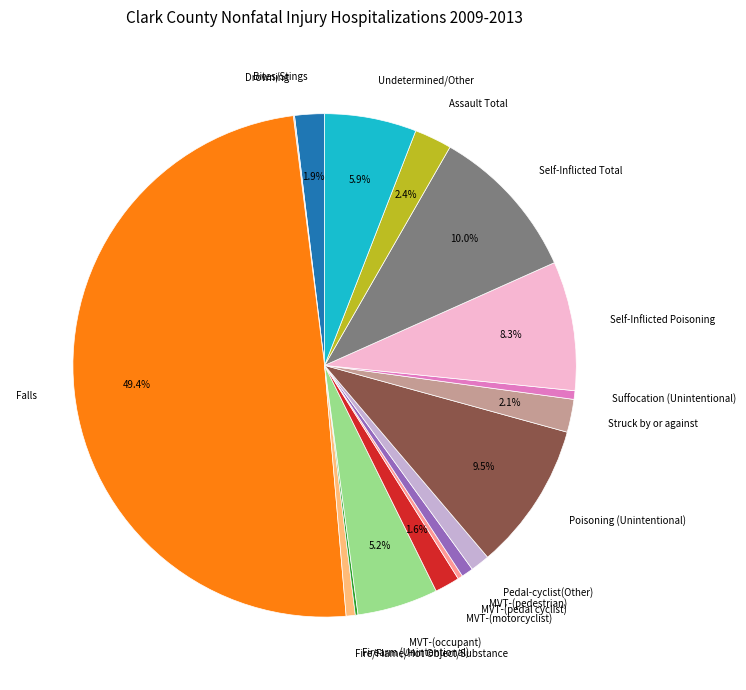

Is it true that Pedal-cyclist(Other) is 1% of the pie?

True